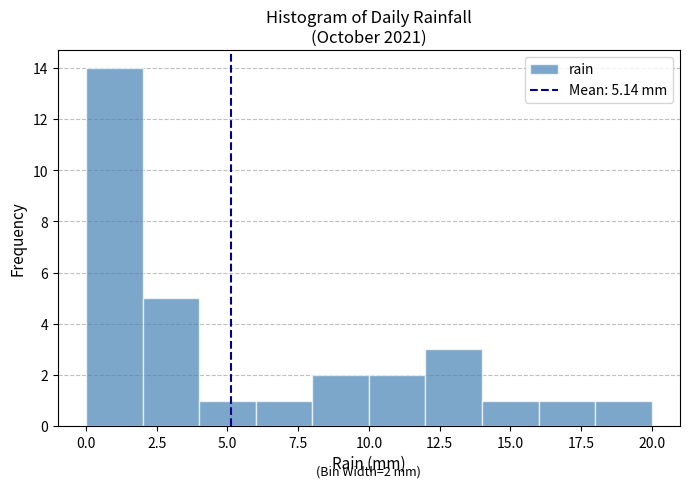

Over which range of the x-axis is the bar tallest?

0 to 2